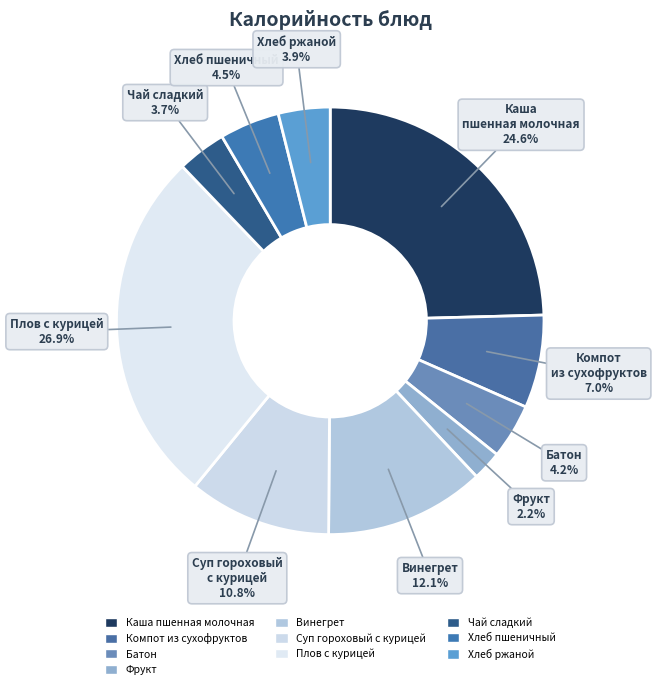

What is the smallest slice in the pie chart?

Фрукт